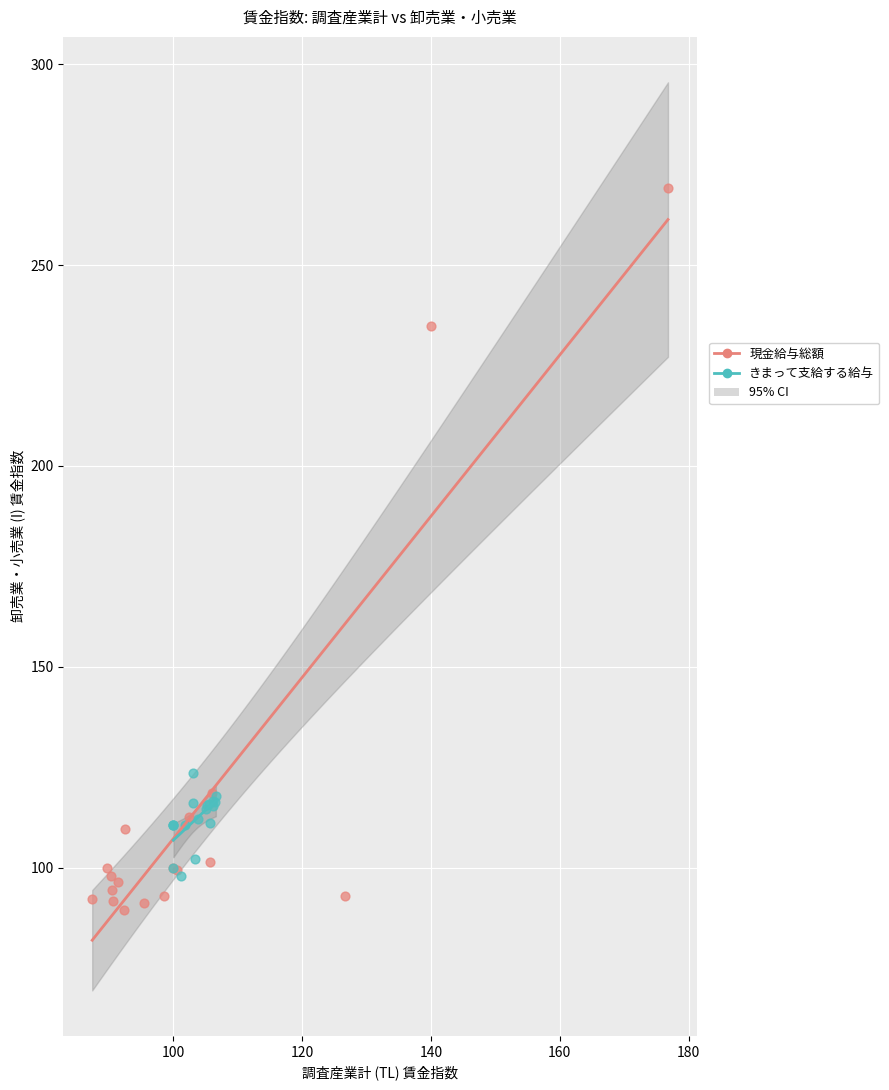

Which series has the widest spread of Y values?

現金給与総額